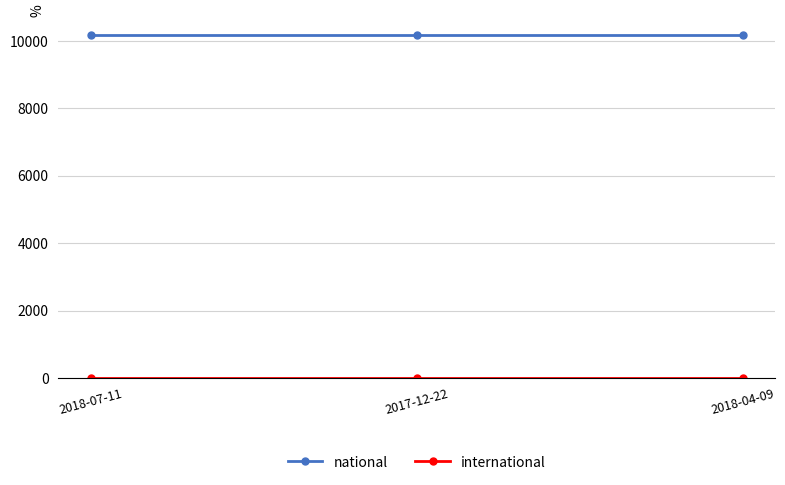

How many lines are shown in the chart?

2